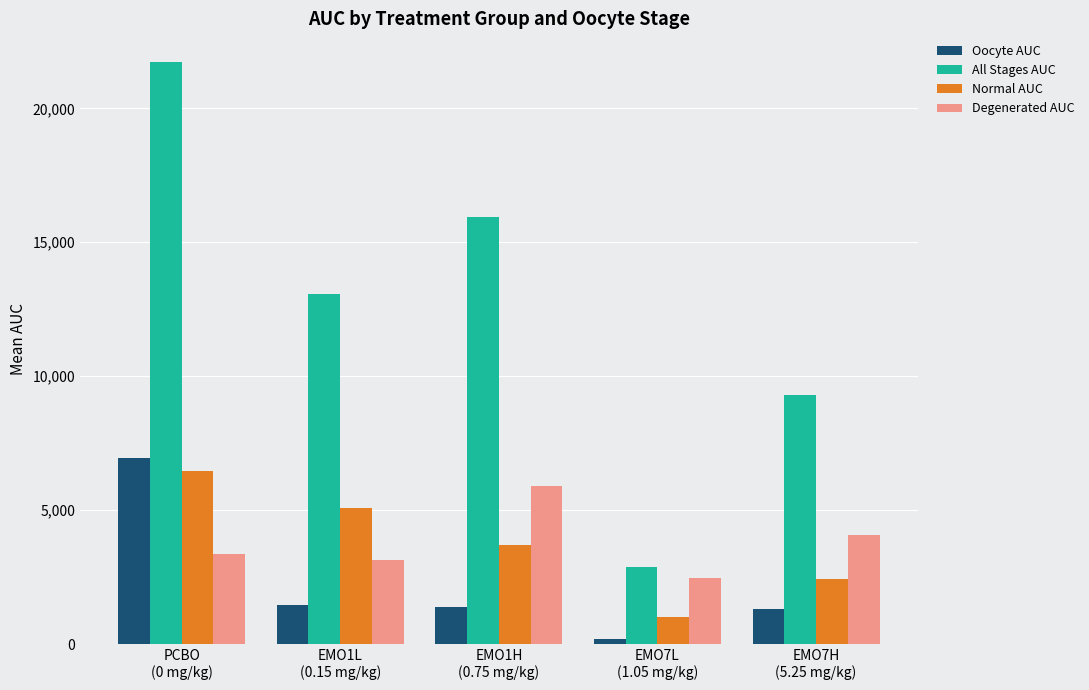

At how many categories does at least one series exceed 4721?

4